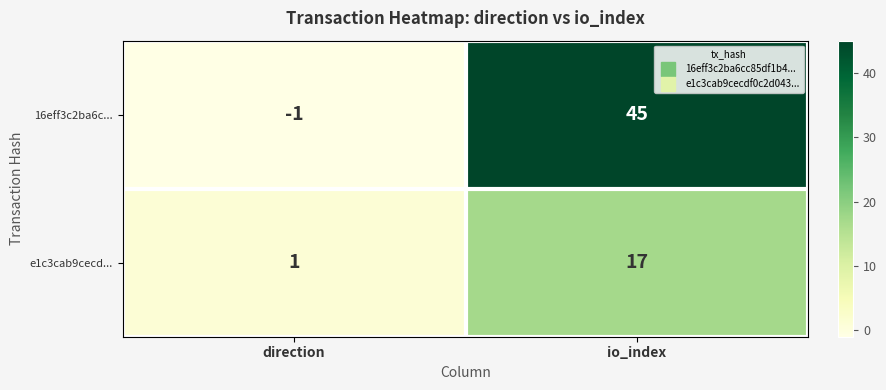

What is the difference between the highest and lowest values at io_index?

28